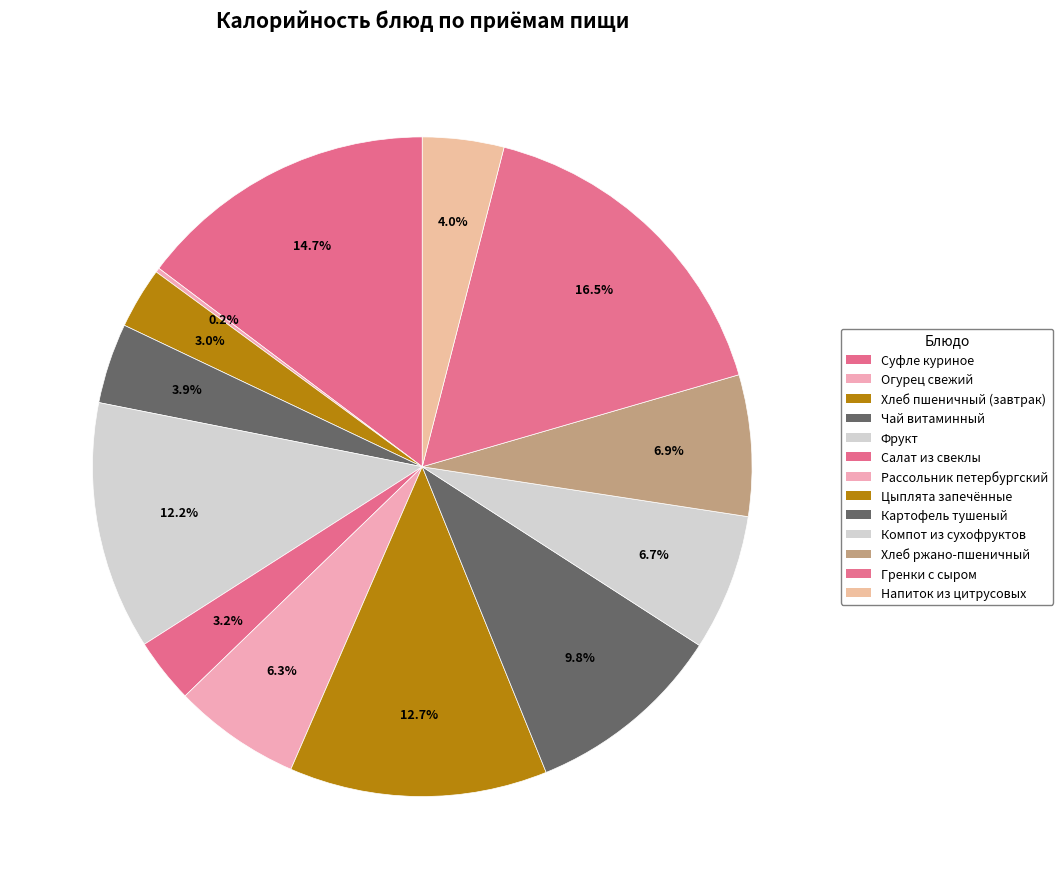

Do Рассольник петербургский and Гренки с сыром together represent more than half of the pie?

No